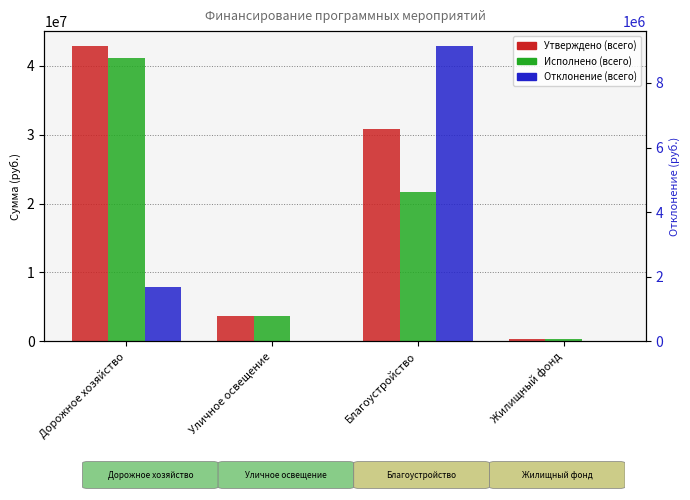

What is the label of the 4th bar from the right?

Дорожное хозяйство